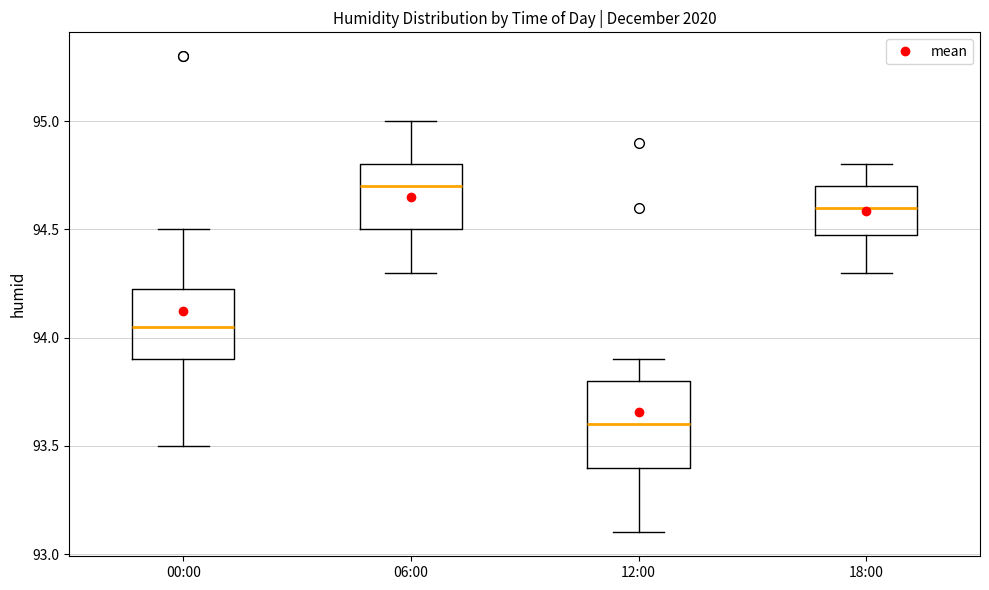

Which box is the tallest, from its lower edge to its upper edge?

12:00